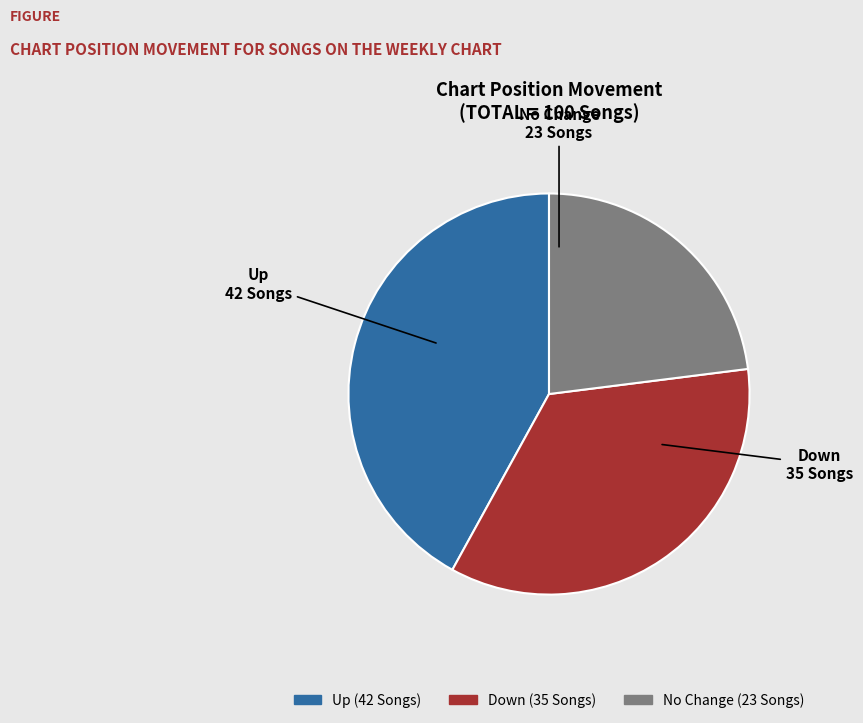

How many slices are in this pie chart?

3